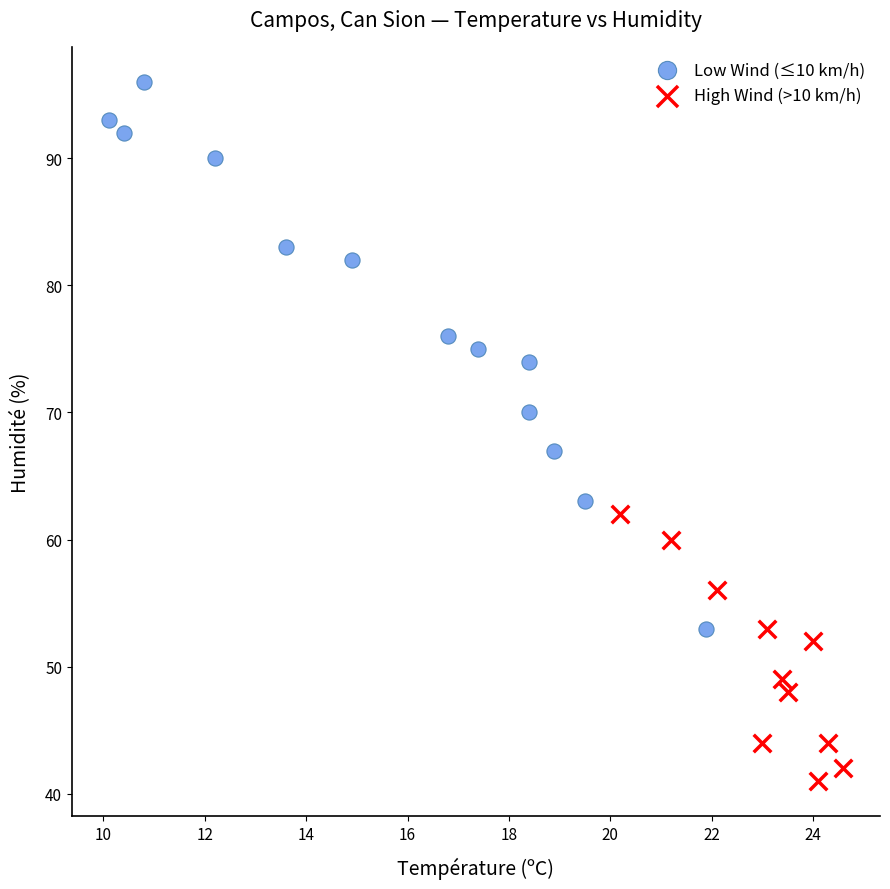

Which series reaches the maximum Y coordinate?

Low Wind (≤10 km/h)